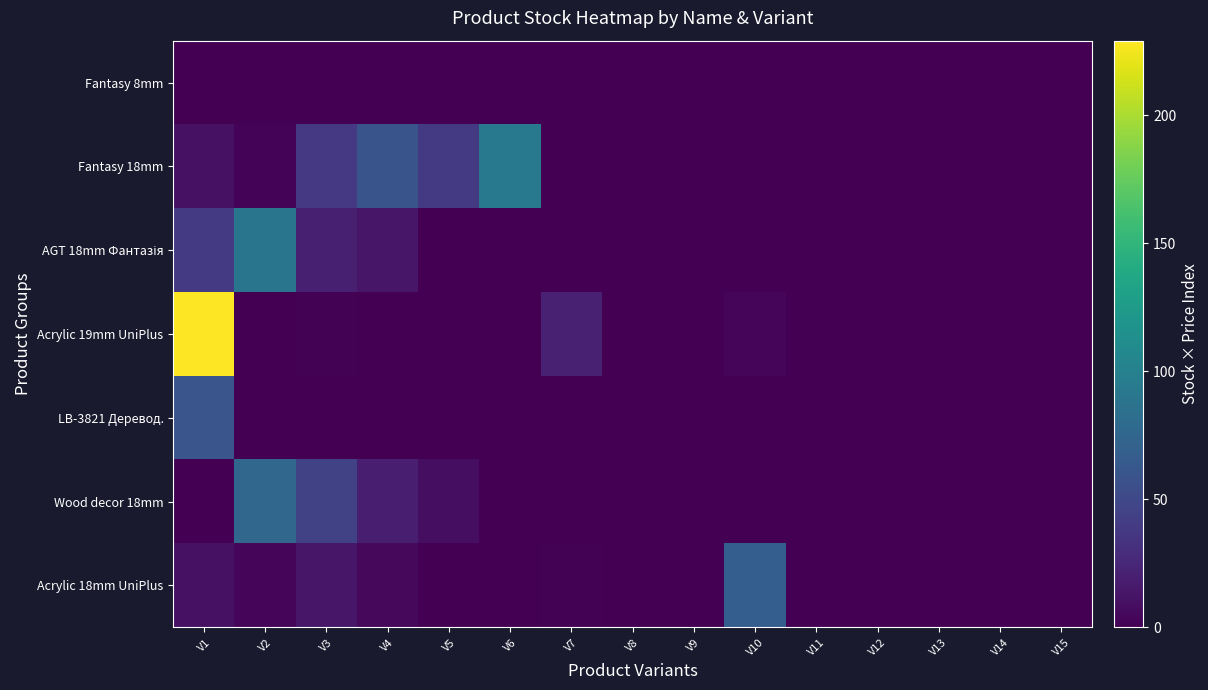

At V3, list the series in order from largest to smallest.

Wood decor 18mm, Fantasy 18mm, AGT 18mm Фантазія, Acrylic 18mm UniPlus, Acrylic 19mm UniPlus, LB-3821 Деревод., Fantasy 8mm